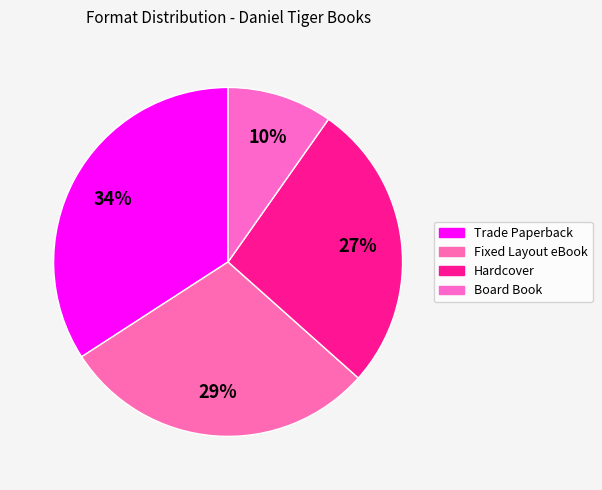

Rank the categories by value from lowest to highest.

Board Book, Hardcover, Fixed Layout eBook, Trade Paperback